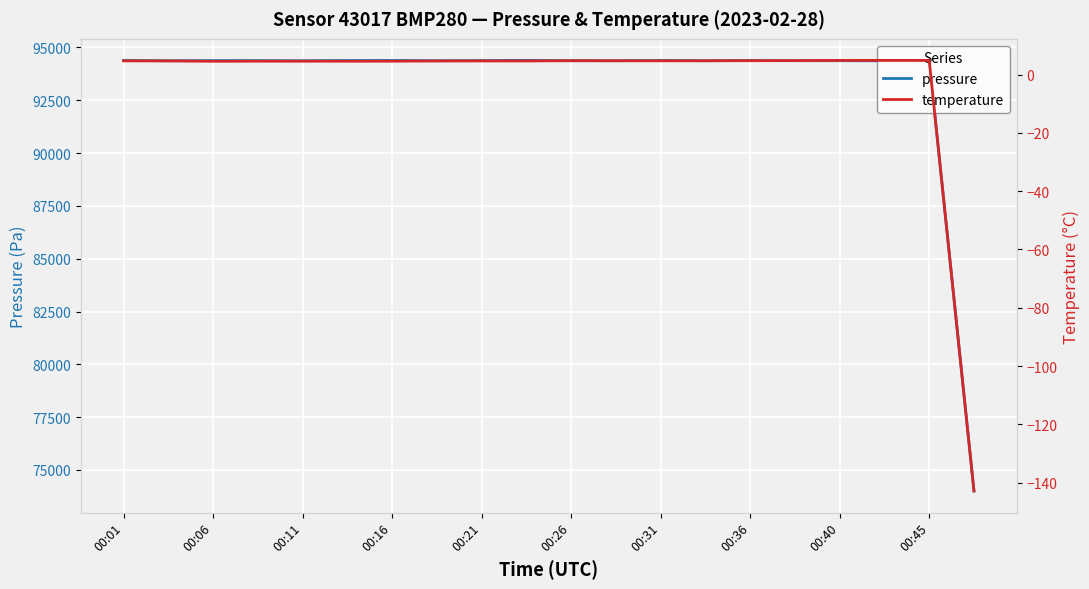

Reading right to left, extract all data points from this chart.

pressure: 74002.9	94358.7	94367.3	94374.9	94374.8	94383.7	94374.0	94385.0	94374.0	94373.1	94390.1	94380.3	94374.3	94385.2	94383.7	94371.5	94378.0	94378.9	94371.9	94385.4
temperature: -142.8	4.8	4.8	4.8	4.8	4.7	4.7	4.7	4.7	4.7	4.6	4.7	4.6	4.6	4.6	4.6	4.6	4.5	4.7	4.7